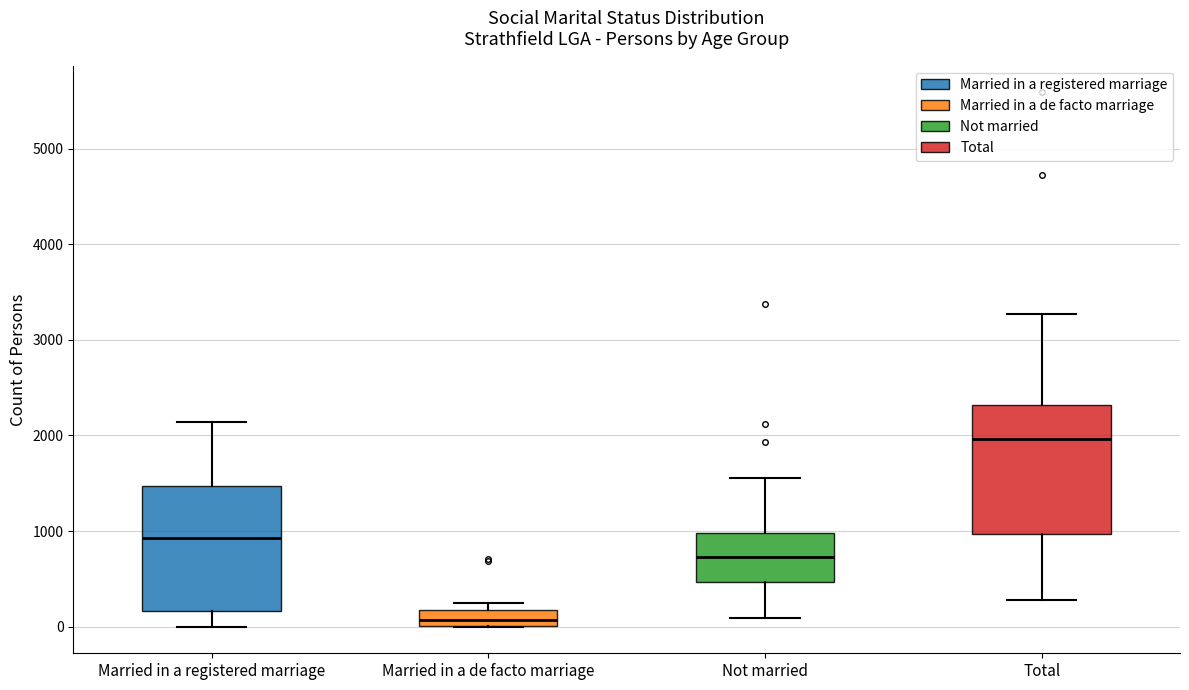

Where is the upper edge of the box for Not married on the y-axis? The values are not printed on the chart, so give them approximately, as read against the axis.

1000